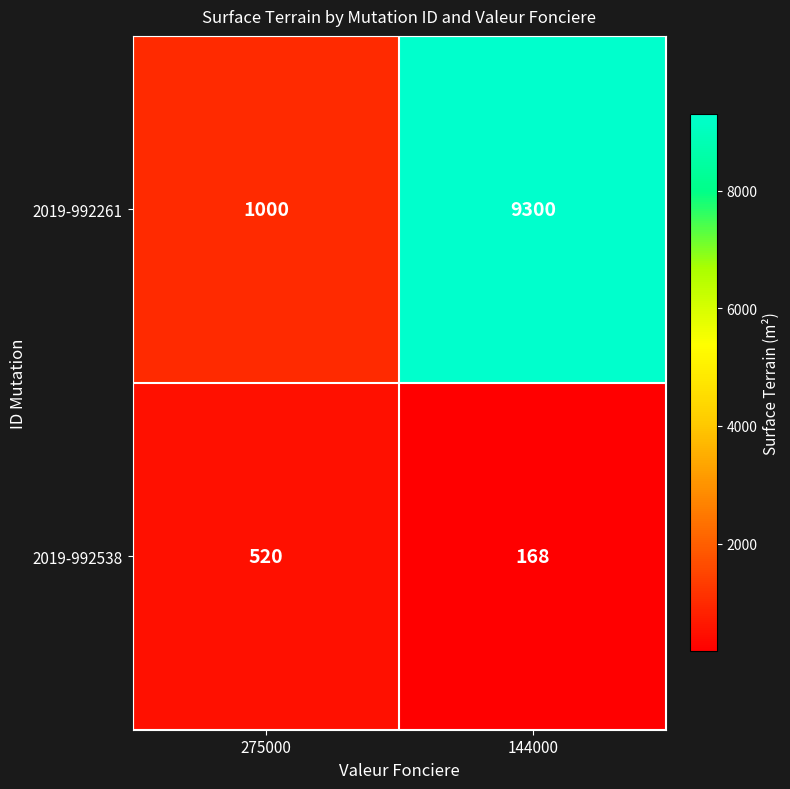

Which series has the largest range (max minus min)?

2019-992261